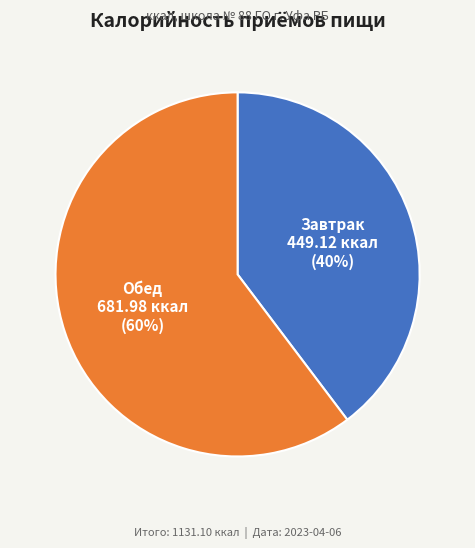

Is there a majority slice in this chart?

Yes